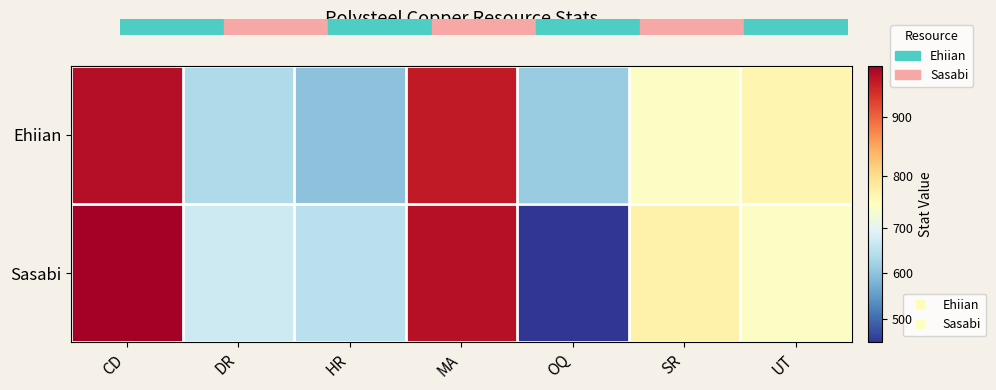

List the series in order of their overall mean, highest first.

Ehiian, Sasabi